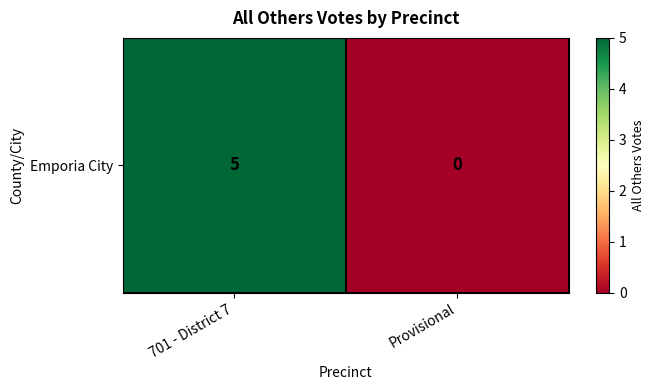

Reading right to left, what are all the values shown in this chart?

0	5